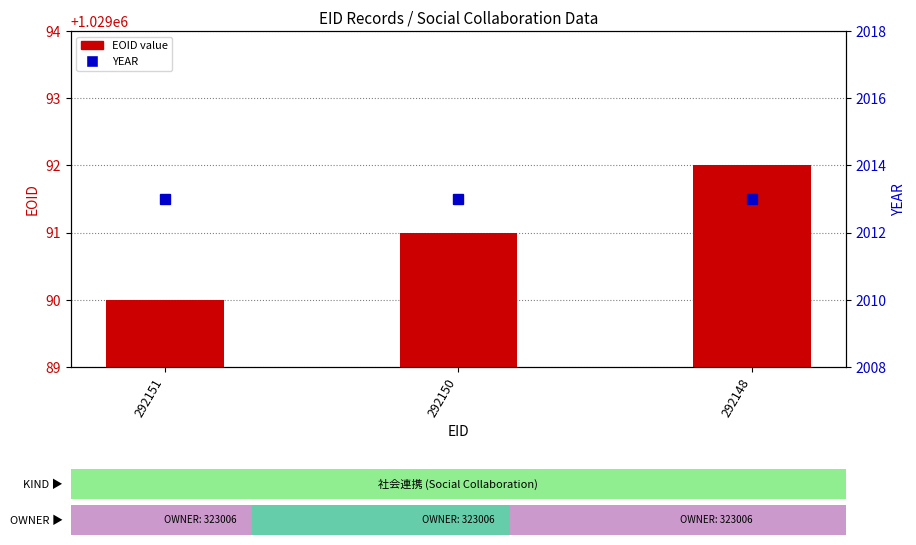

What is the difference between the maximum and second lowest values in the EOID value series?

1